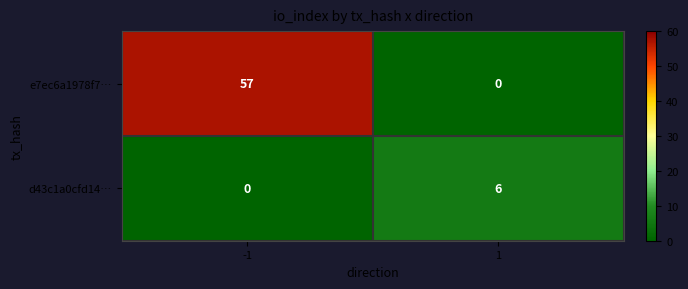

Rank the series by their maximum value, from highest to lowest.

e7ec6a1978f7…, d43c1a0cfd14…